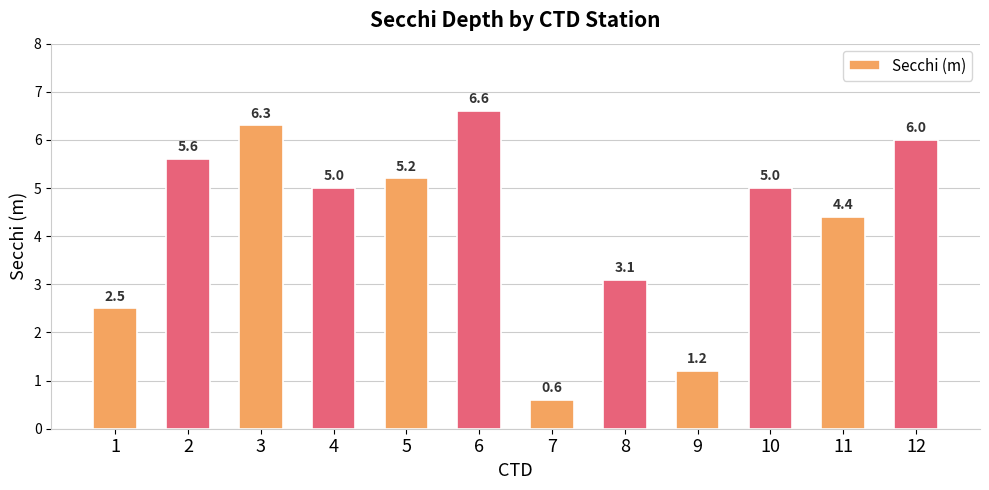

Count the number of categories in the chart.

12